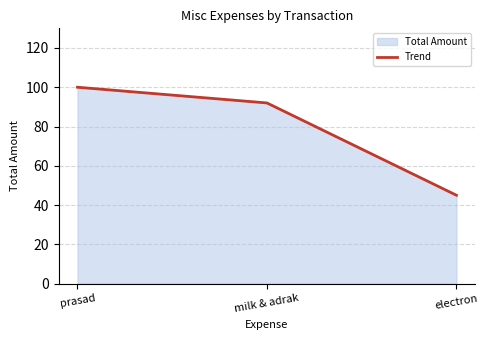

List the labels in order of value, smallest first.

electron, milk & adrak, prasad